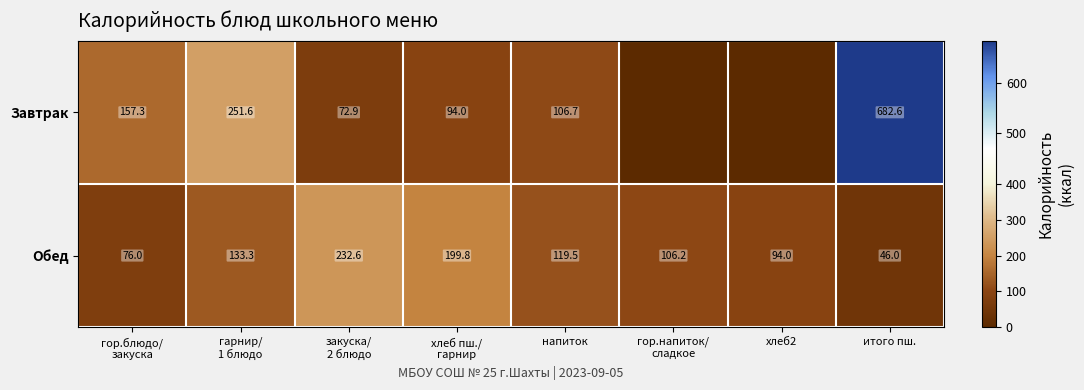

At which category is the sum across all series the highest?

итого пш.